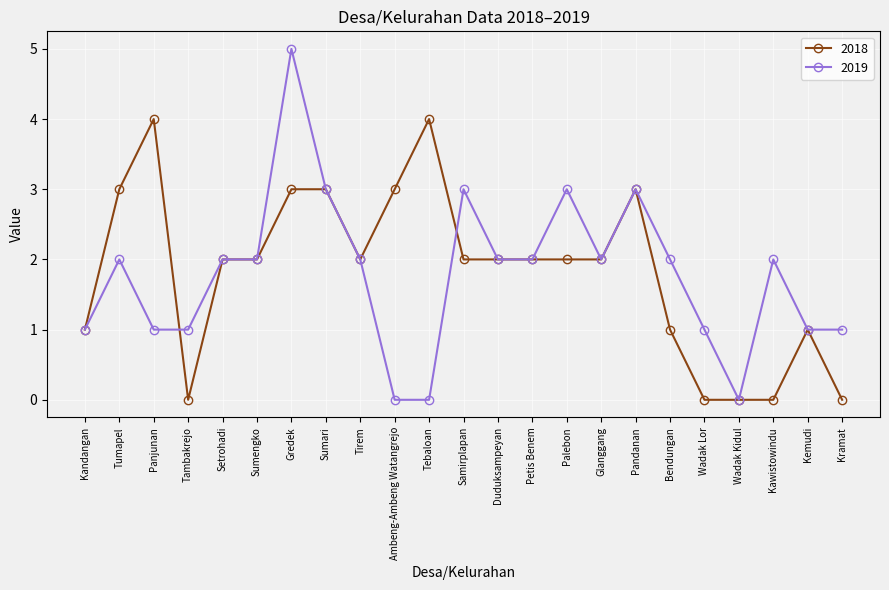

Reading left to right, what are all the values shown in this chart?

2018: 1	3	4	0	2	2	3	3	2	3	4	2	2	2	2	2	3	1	0	0	0	1	0
2019: 1	2	1	1	2	2	5	3	2	0	0	3	2	2	3	2	3	2	1	0	2	1	1